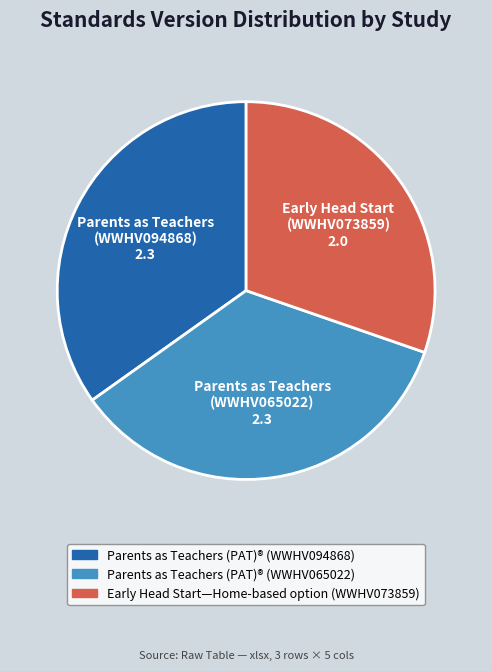

Is there a majority slice in this chart?

No